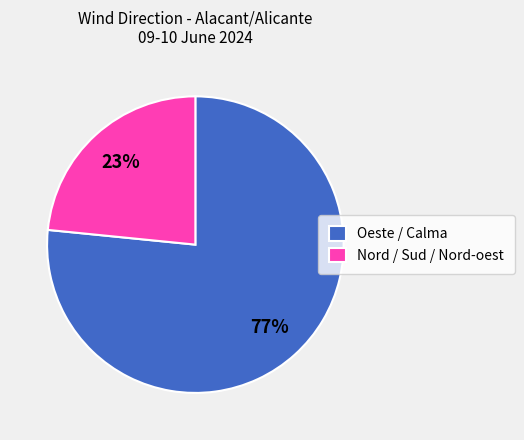

Rank the categories by value from lowest to highest.

Nord / Sud / Nord-oest, Oeste / Calma